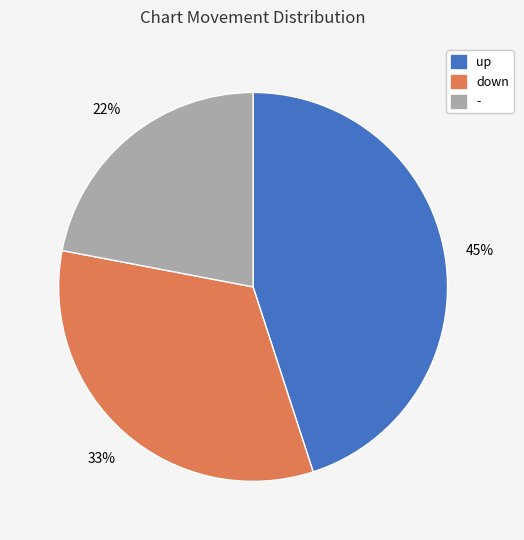

Do - and up together represent more than half of the pie?

Yes